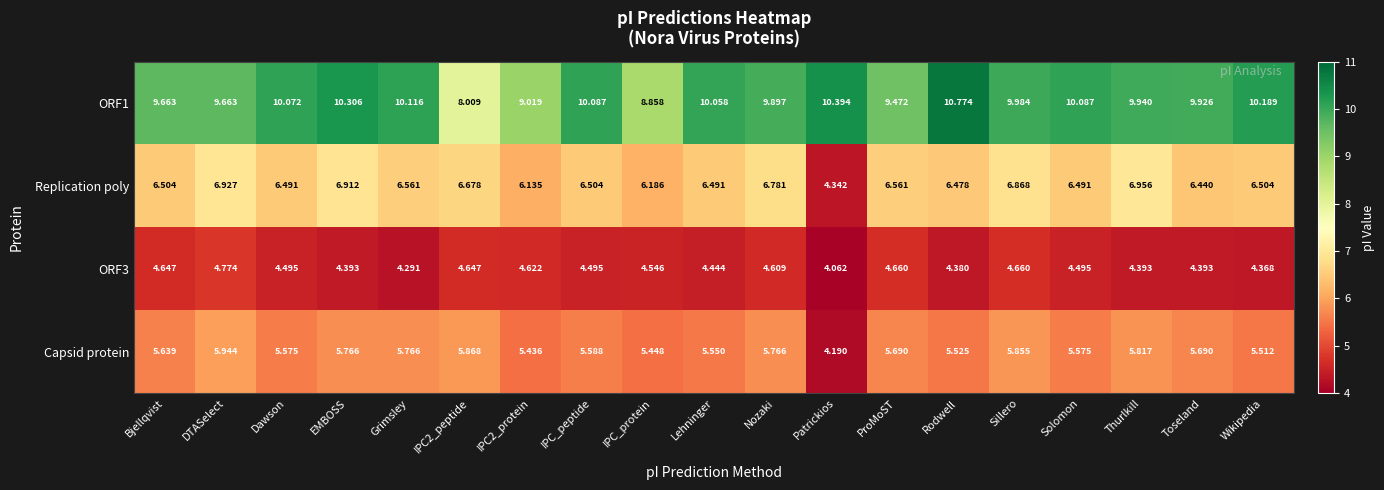

Which label corresponds to the largest value in the chart?

Rodwell